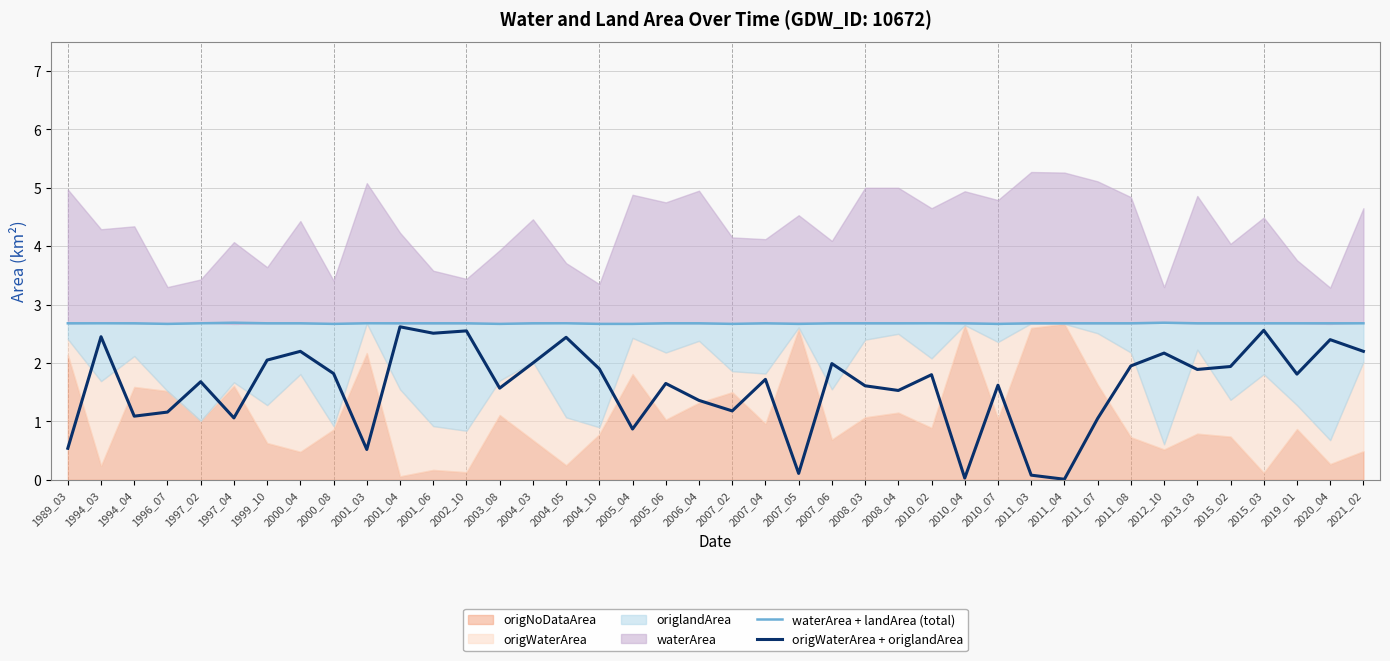

Reading right to left, what are all the values shown in this chart?

waterArea + landArea (total): 2021_02=2.7	2020_04=2.7	2019_01=2.7	2015_03=2.7	2015_02=2.7	2013_03=2.7	2012_10=2.7	2011_08=2.7	2011_07=2.7	2011_04=2.7	2011_03=2.7	2010_07=2.7	2010_04=2.7	2010_02=2.7	2008_04=2.7	2008_03=2.7	2007_06=2.7	2007_05=2.7	2007_04=2.7	2007_02=2.7	2006_04=2.7	2005_06=2.7	2005_04=2.7	2004_10=2.7	2004_05=2.7	2004_03=2.7	2003_08=2.7	2002_10=2.7	2001_06=2.7	2001_04=2.7	2001_03=2.7	2000_08=2.7	2000_04=2.7	1999_10=2.7	1997_04=2.7	1997_02=2.7	1996_07=2.7	1994_04=2.7	1994_03=2.7	1989_03=2.7
origWaterArea + origlandArea: 2021_02=2.2	2020_04=2.4	2019_01=1.8	2015_03=2.6	2015_02=1.9	2013_03=1.9	2012_10=2.2	2011_08=1.9	2011_07=1.1	2011_04=0.0	2011_03=0.1	2010_07=1.6	2010_04=0.0	2010_02=1.8	2008_04=1.5	2008_03=1.6	2007_06=2.0	2007_05=0.1	2007_04=1.7	2007_02=1.2	2006_04=1.4	2005_06=1.6	2005_04=0.9	2004_10=1.9	2004_05=2.4	2004_03=2.0	2003_08=1.6	2002_10=2.5	2001_06=2.5	2001_04=2.6	2001_03=0.5	2000_08=1.8	2000_04=2.2	1999_10=2.0	1997_04=1.1	1997_02=1.7	1996_07=1.2	1994_04=1.1	1994_03=2.5	1989_03=0.5